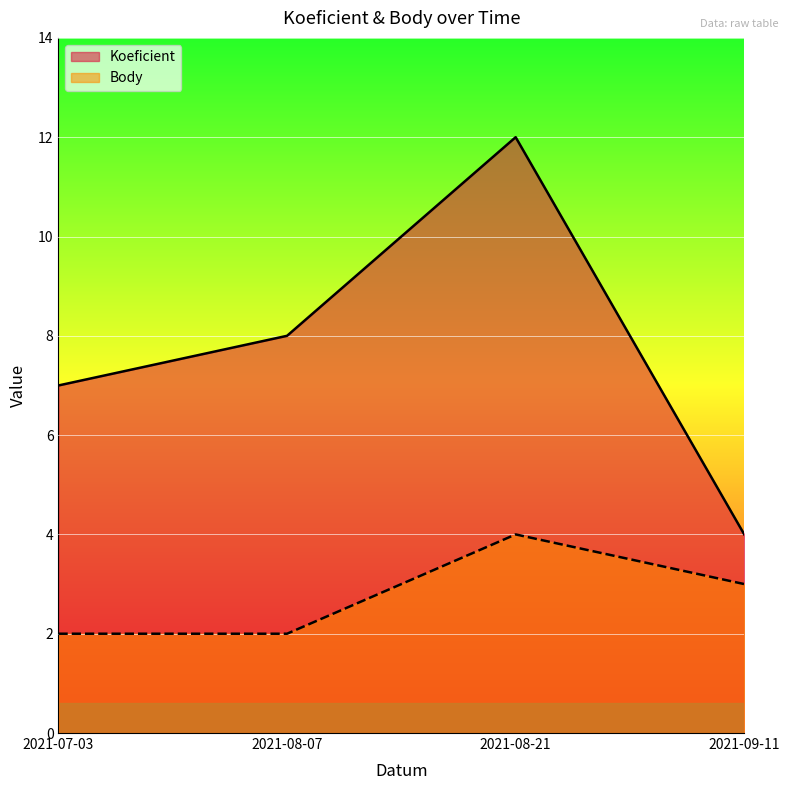

Reading left to right, what are all the values shown in this chart?

Koeficient: 2021-07-03=7	2021-08-07=8	2021-08-21=12	2021-09-11=4
Body: 2021-07-03=2	2021-08-07=2	2021-08-21=4	2021-09-11=3